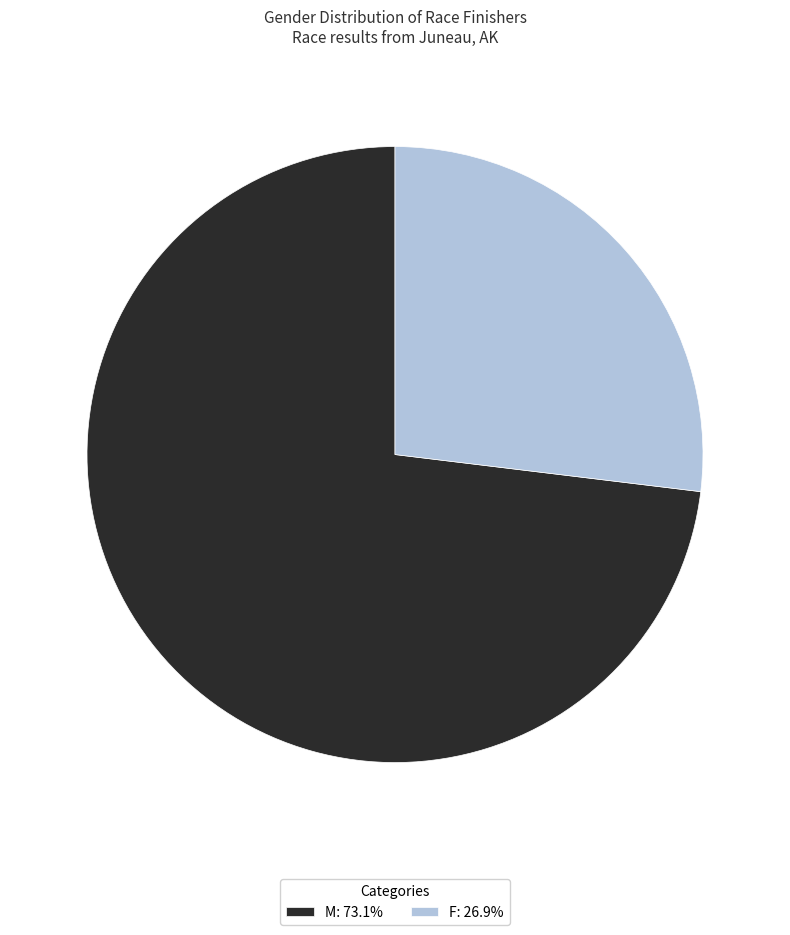

Is there any slice that represents more than half of the pie?

Yes